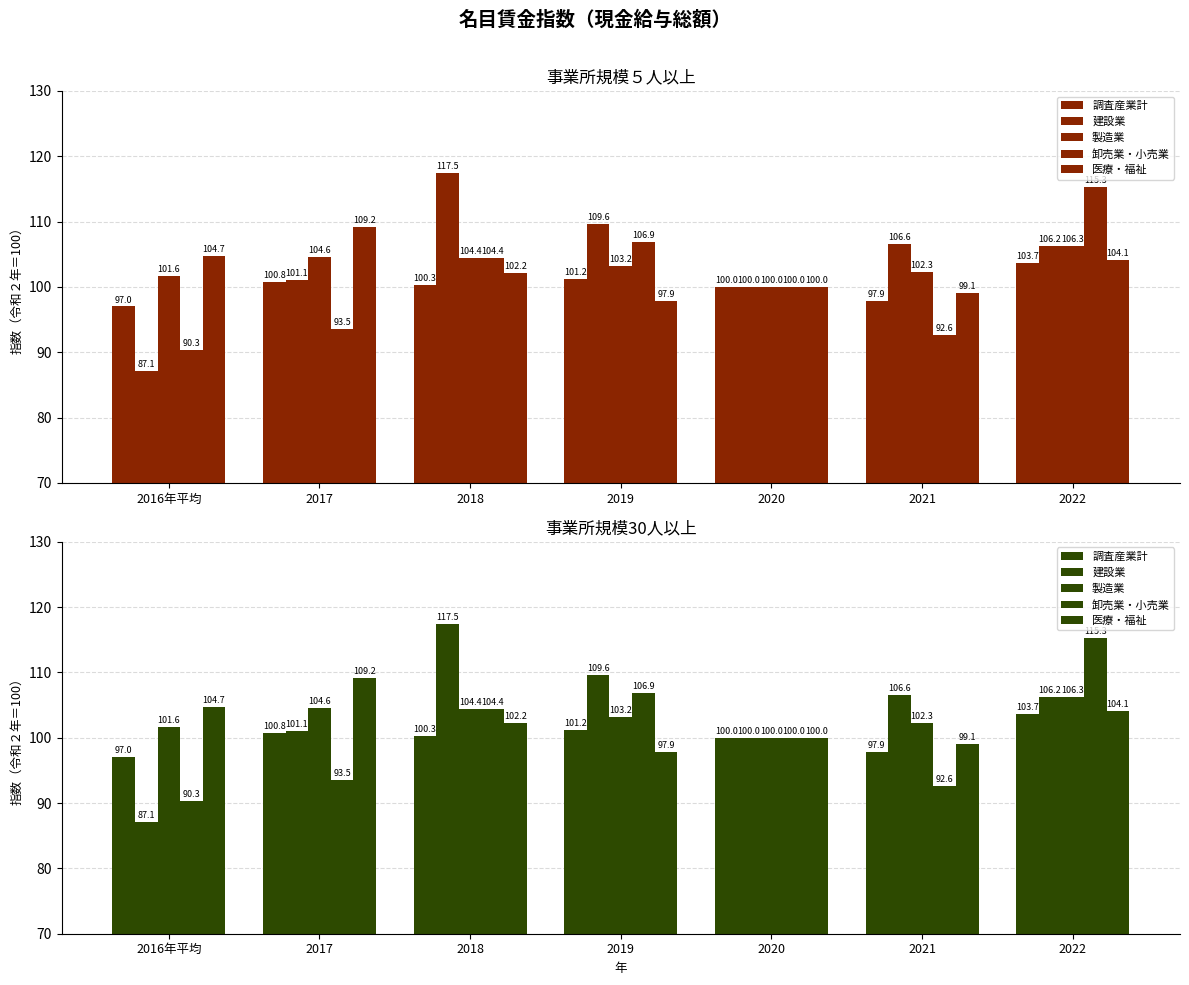

What is the sum of the 調査産業計 values at 2016年平均 and 2019?

198.2